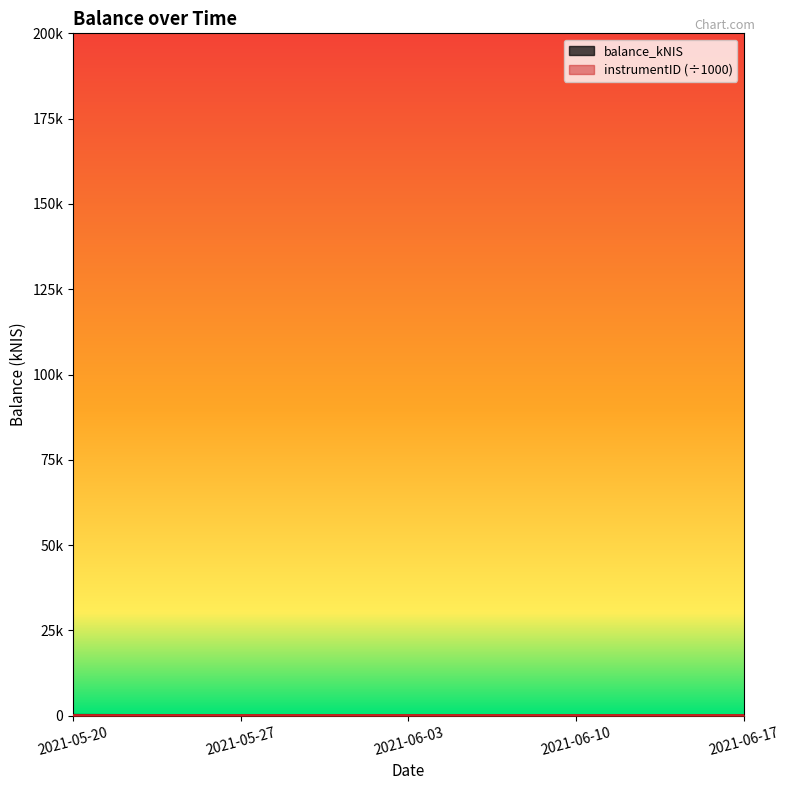

What position from the right is 2021-06-03?

3